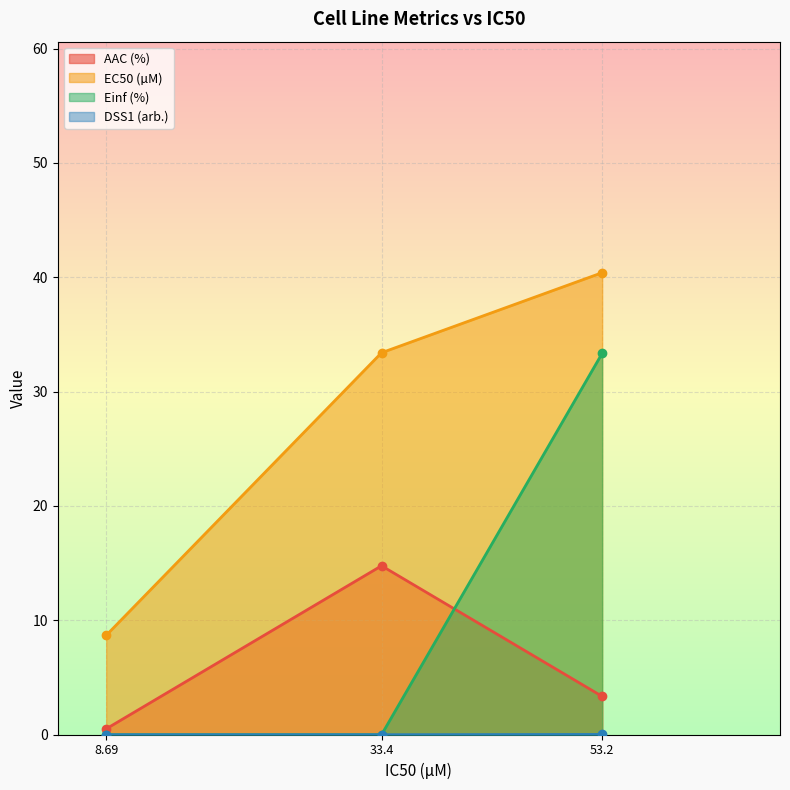

Read the EC50 (µM) value at 53.2.

40.4